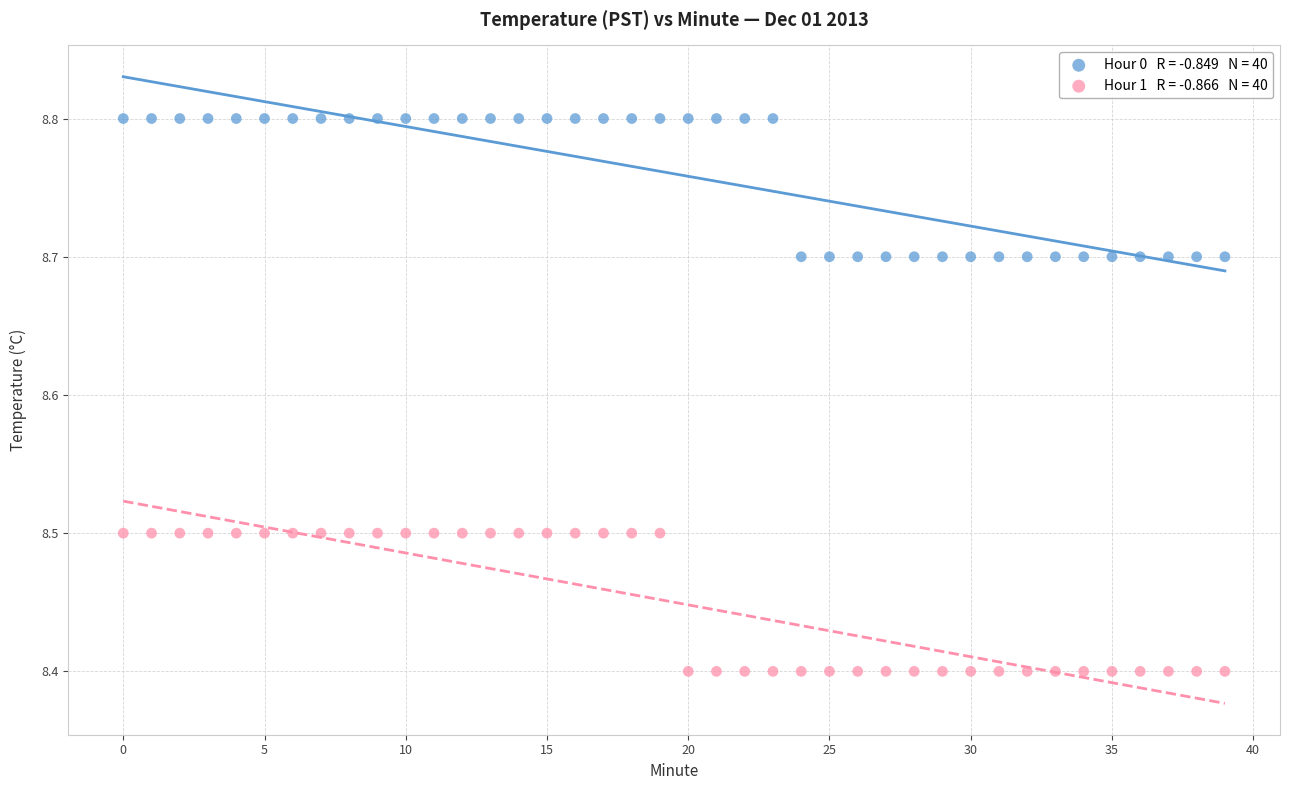

Across all data points, what is the range of Y values (max minus min)?

0.4